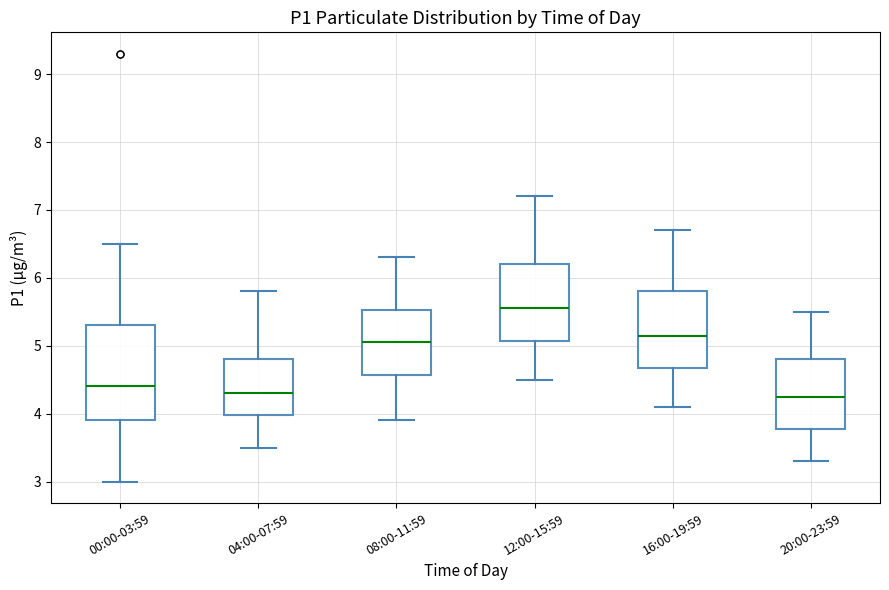

Reading left to right, read every box against the y-axis: the position of its median line, the range the box covers, and the ends of its whiskers. The values are not printed on the chart, so give them approximately, as read against the axis.

00:00-03:59: median 4.4, box 3.9 to 5.3, whiskers 3.0 to 6.5
04:00-07:59: median 4.3, box 4.0 to 4.8, whiskers 3.5 to 5.8
08:00-11:59: median 5.1, box 4.6 to 5.5, whiskers 3.9 to 6.3
12:00-15:59: median 5.6, box 5.1 to 6.2, whiskers 4.5 to 7.2
16:00-19:59: median 5.2, box 4.7 to 5.8, whiskers 4.1 to 6.7
20:00-23:59: median 4.3, box 3.8 to 4.8, whiskers 3.3 to 5.5